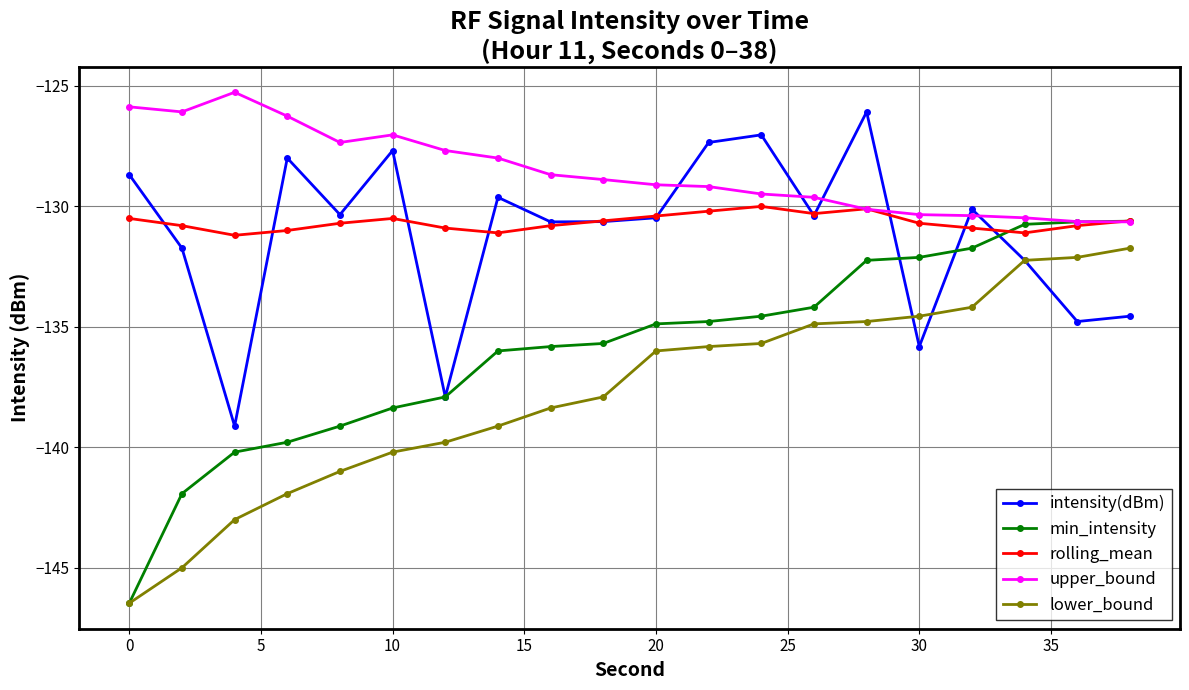

What is the value of the rolling_mean point at the 18th from the left?

-131.1